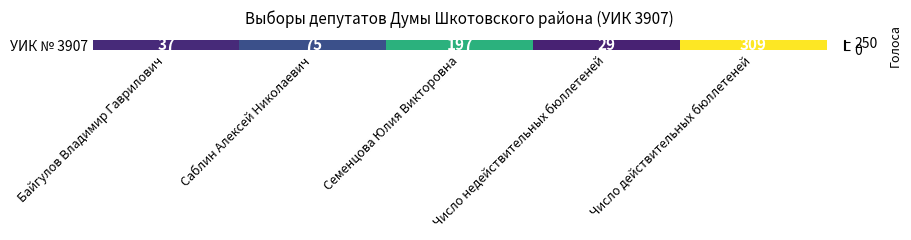

Rank the categories by value from highest to lowest.

Число действительных бюллетеней, Семенцова Юлия Викторовна, Саблин Алексей Николаевич, Байгулов Владимир Гаврилович, Число недействительных бюллетеней